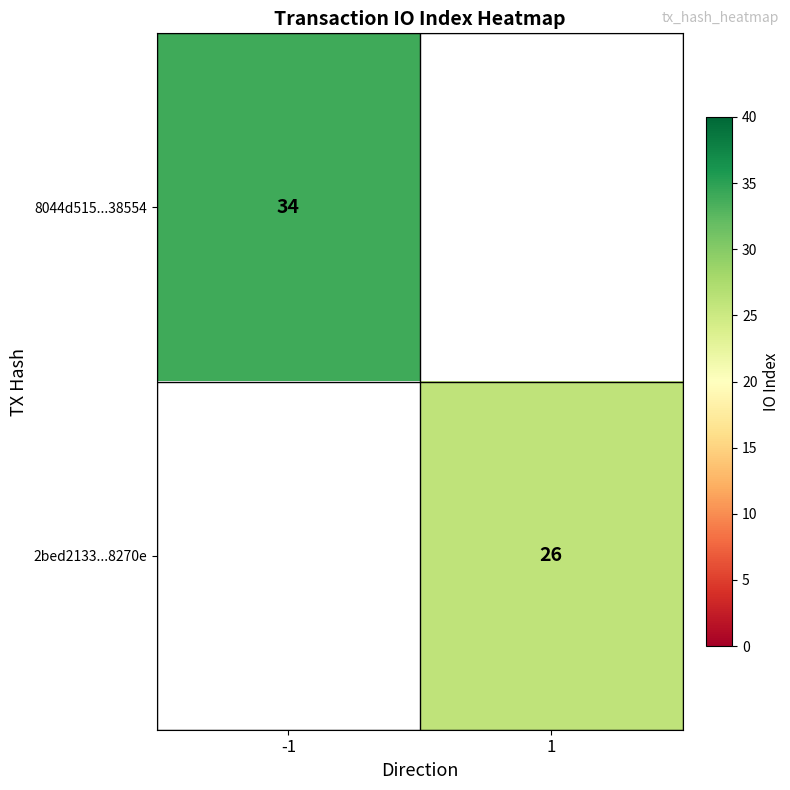

Is it true that 2bed2133...8270e equals 26 at 1?

True